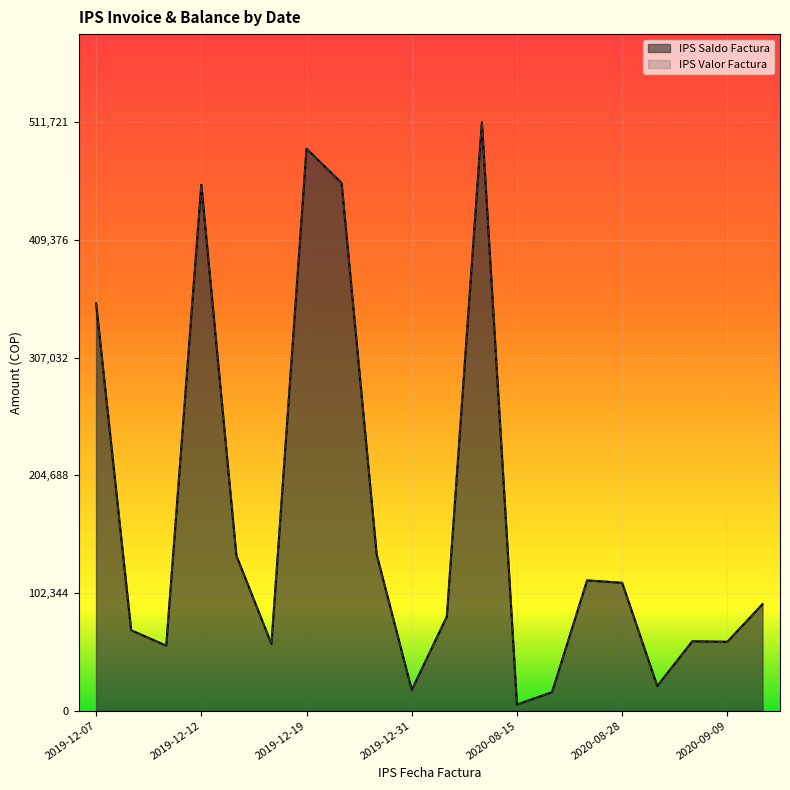

Which series changed the most between 2019-12-08 and 2019-12-19?

IPS Saldo Factura